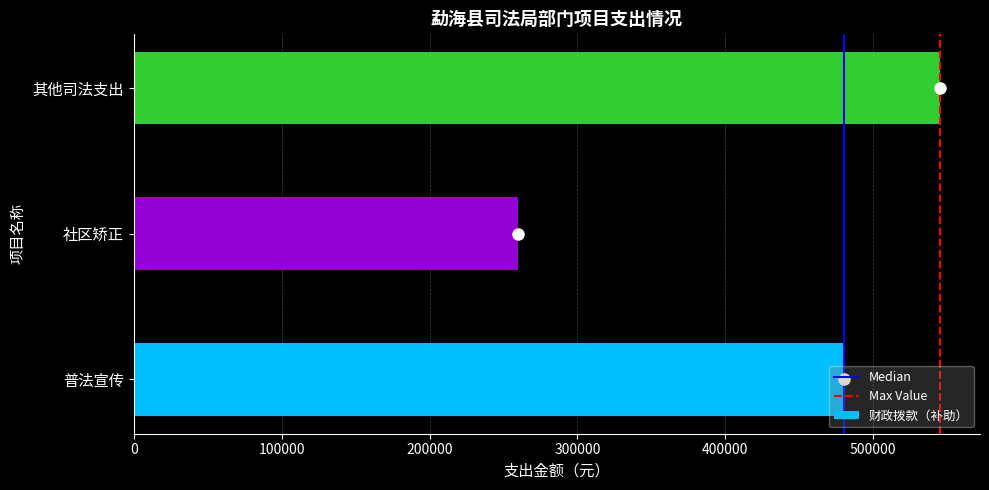

At which label is the value closest to 402500?

普法宣传